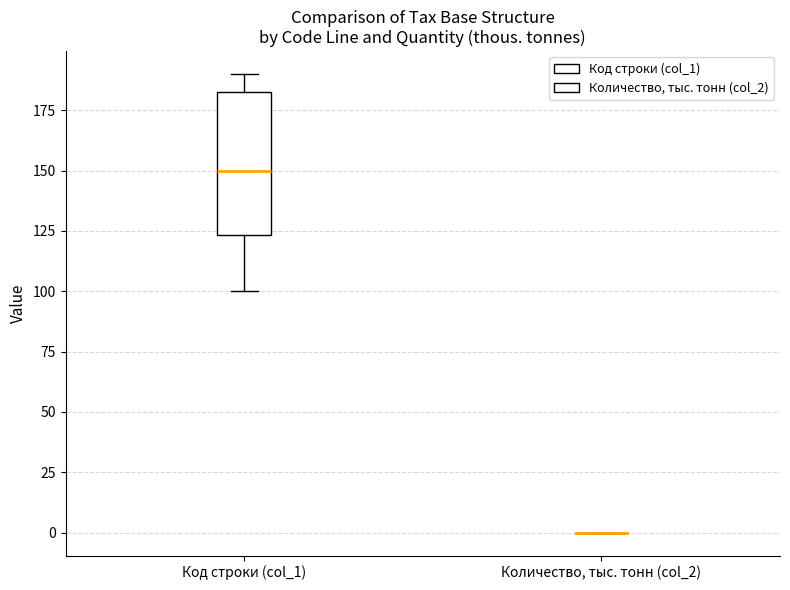

Reading left to right, transcribe this box plot: for each box, give where its median line is, the range the box spans, and where its two whiskers end, as read against the y-axis. The values are not printed on the chart, so give them approximately, as read against the axis.

Код строки (col_1): median 150, box 125 to 185, whiskers 100 to 190
Количество, тыс. тонн (col_2): box collapsed to a line at 0, whiskers 0 to 0